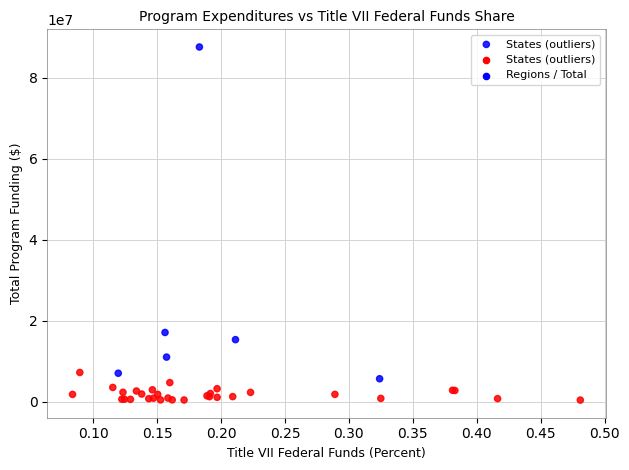

What Y value in the scatter plot is closest to 44022894?

17147858